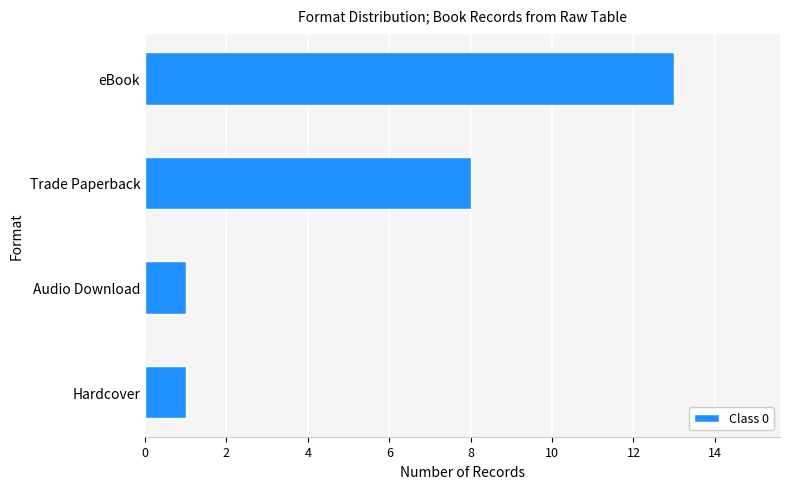

At which label is the value closest to 7?

Trade Paperback